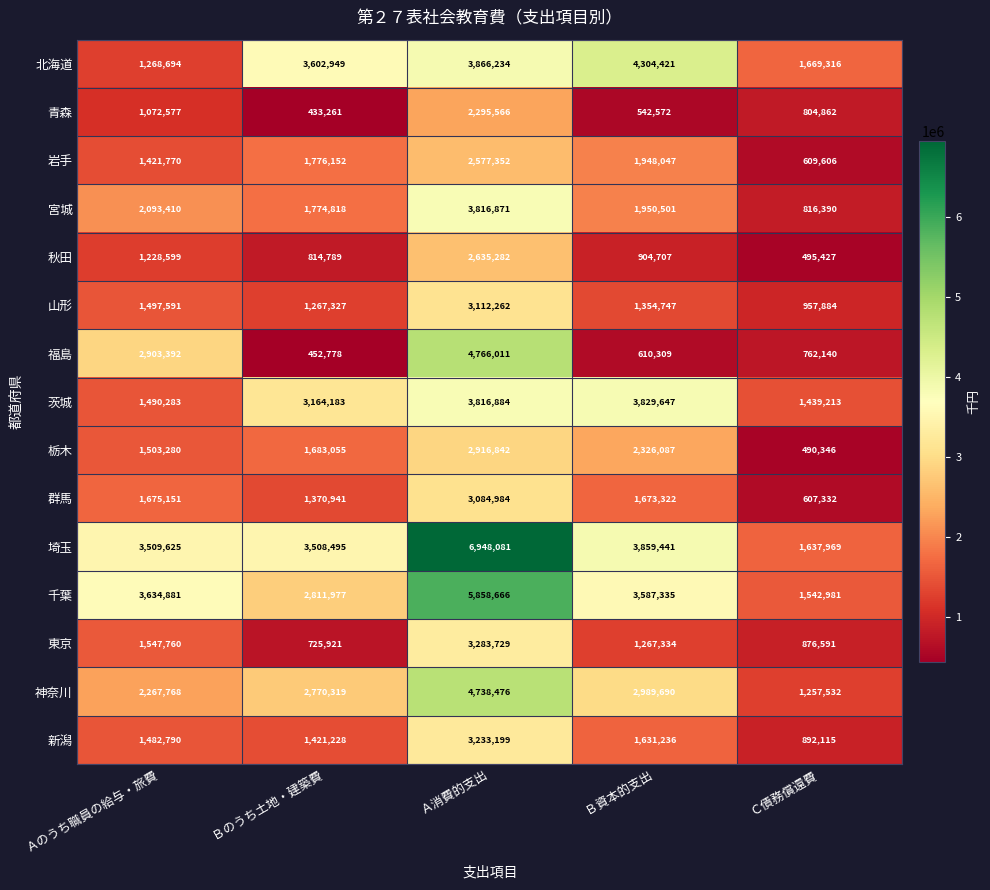

Which category has the highest value across all series?

Ａ消費的支出